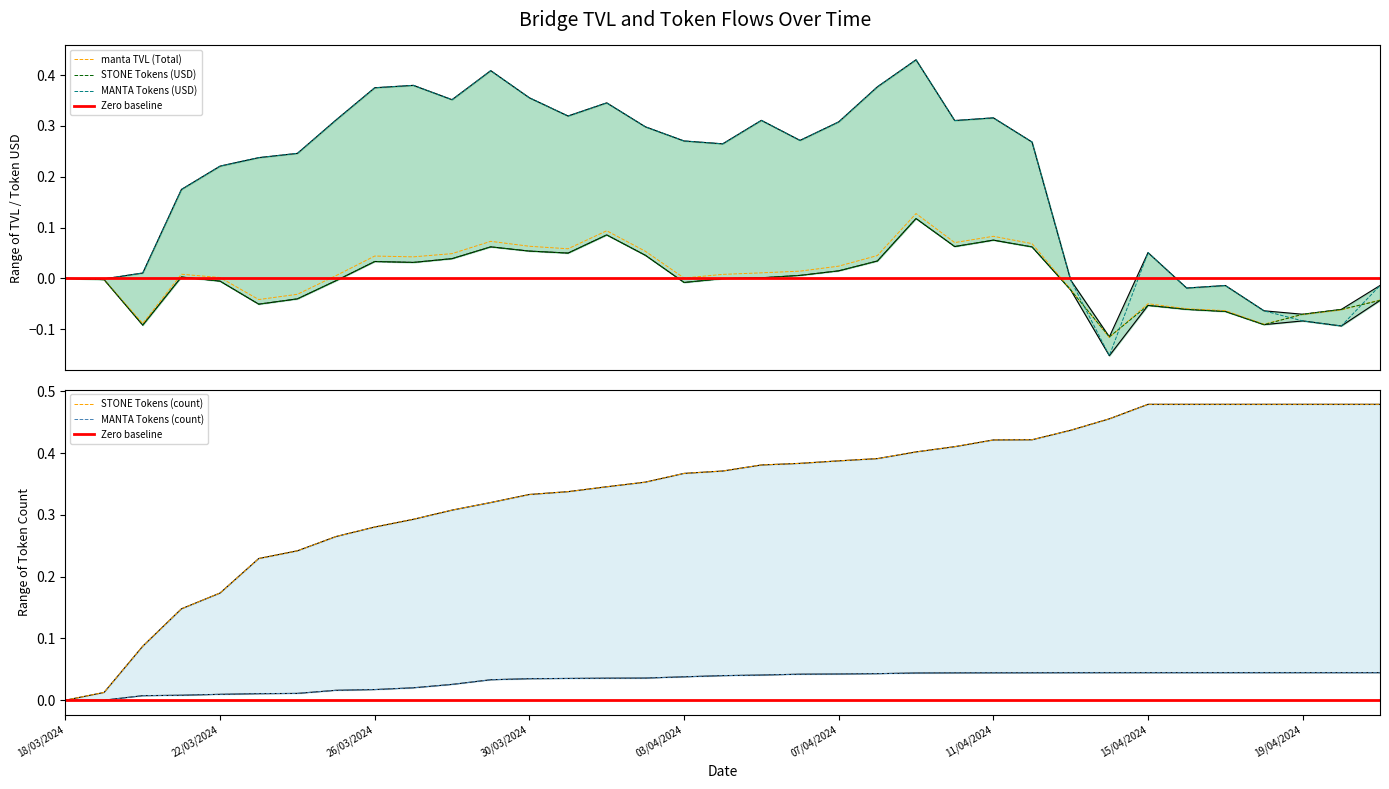

Where is MANTA Tokens (USD) nearest to the value 0?

18/03/2024